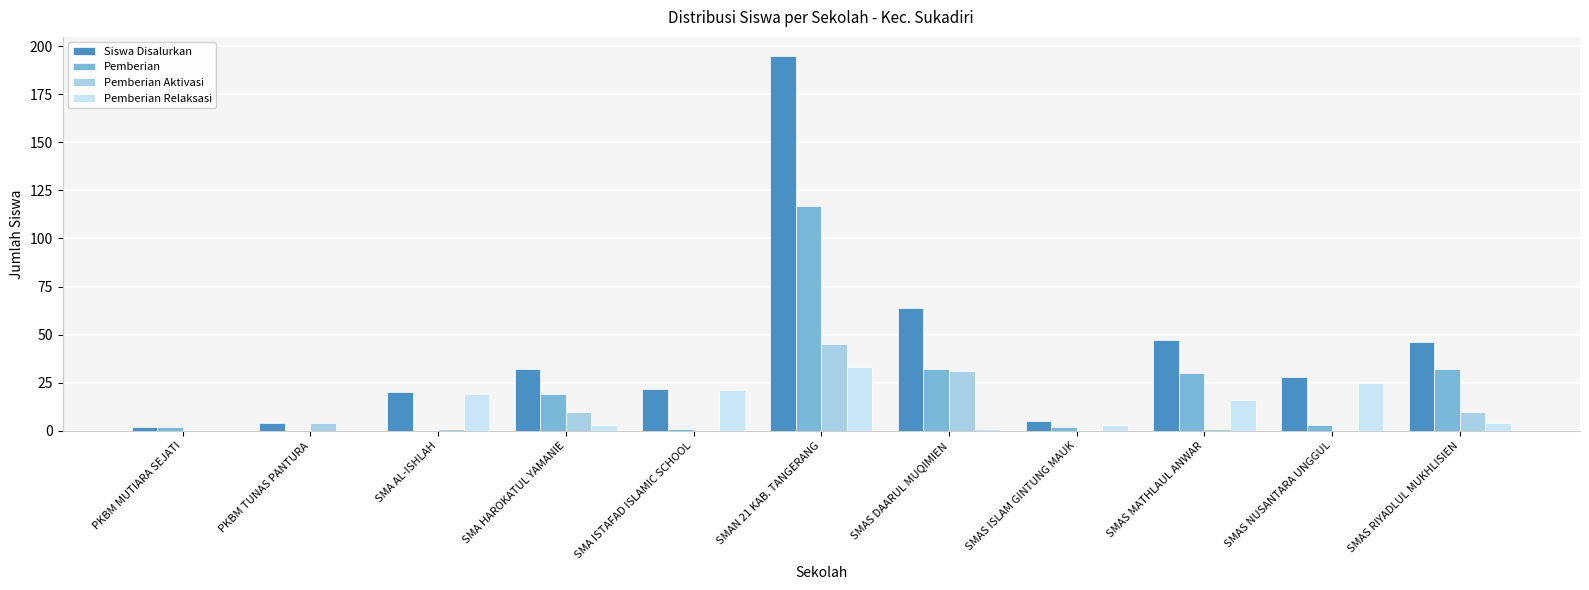

Between SMA AL-ISHLAH and SMAN 21 KAB. TANGERANG, which series saw the biggest shift?

Siswa Disalurkan